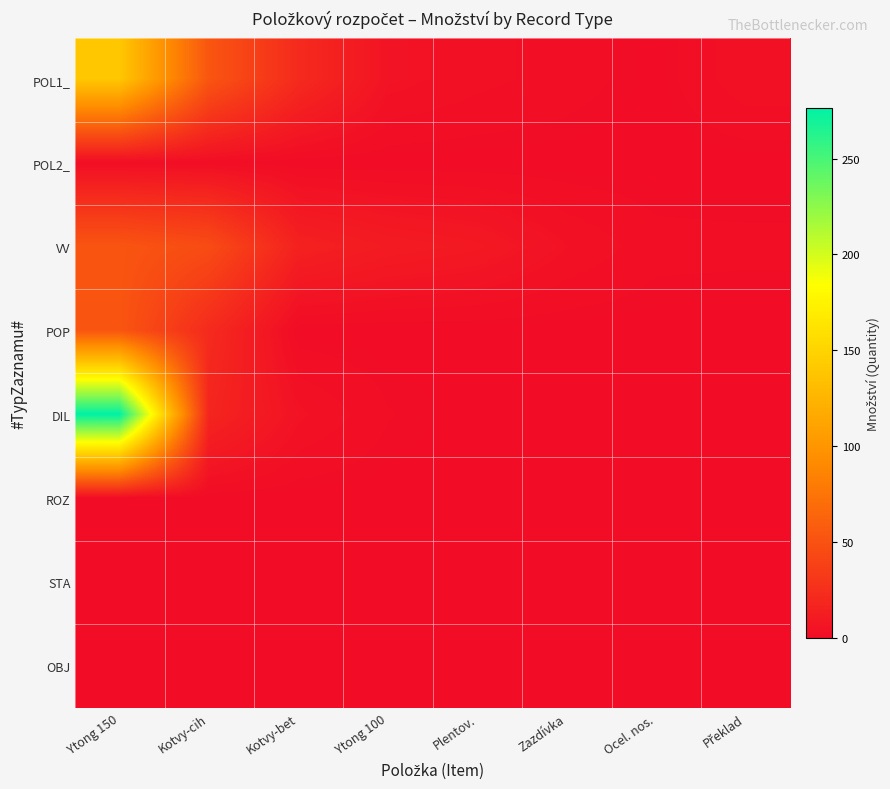

What is the spread (max minus min) of values at Ytong 150?

276.3